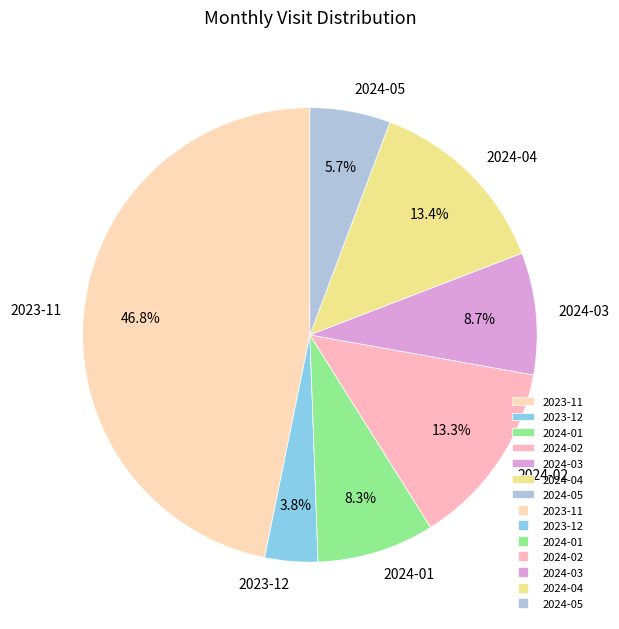

Between 2024-04 and 2024-05, which is larger?

2024-04